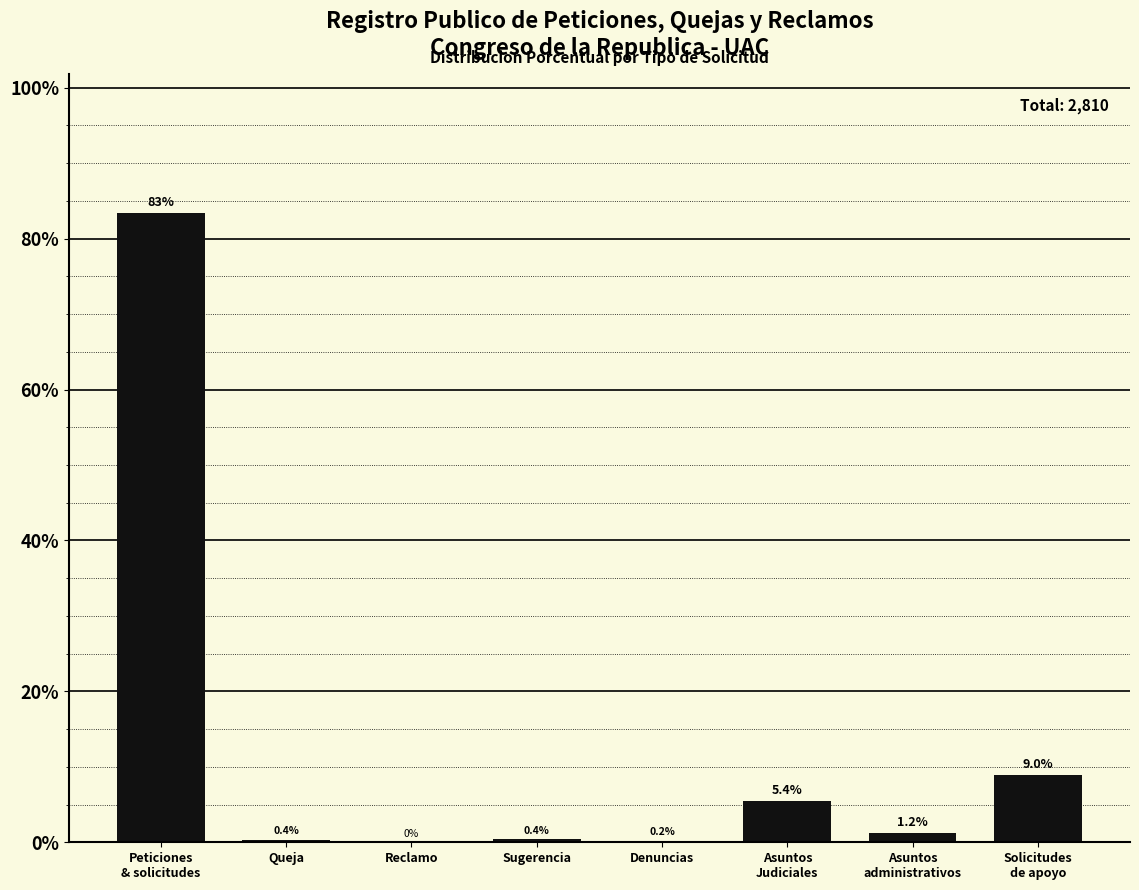

What is the maximum value shown in the chart?

83.5